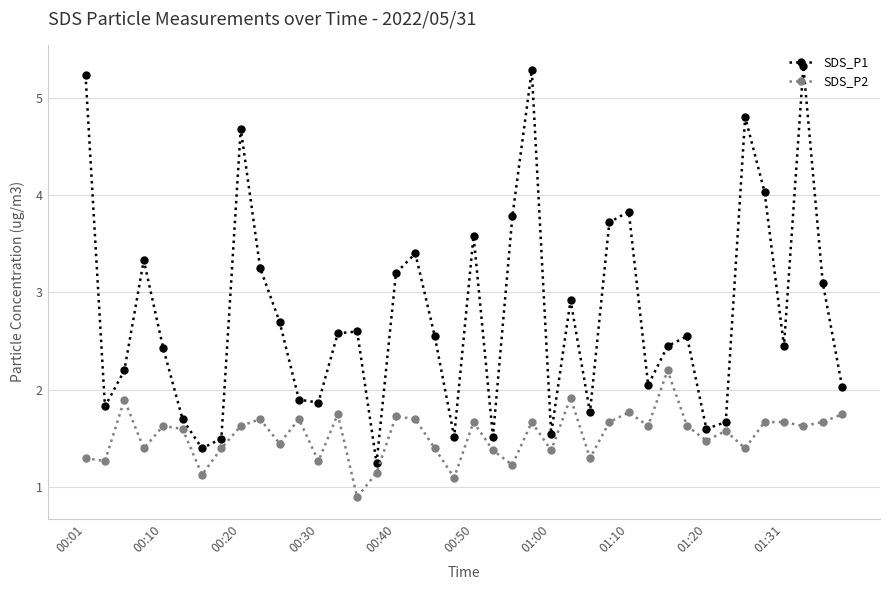

True or false: SDS_P1 and SDS_P2 cross at least once.

False